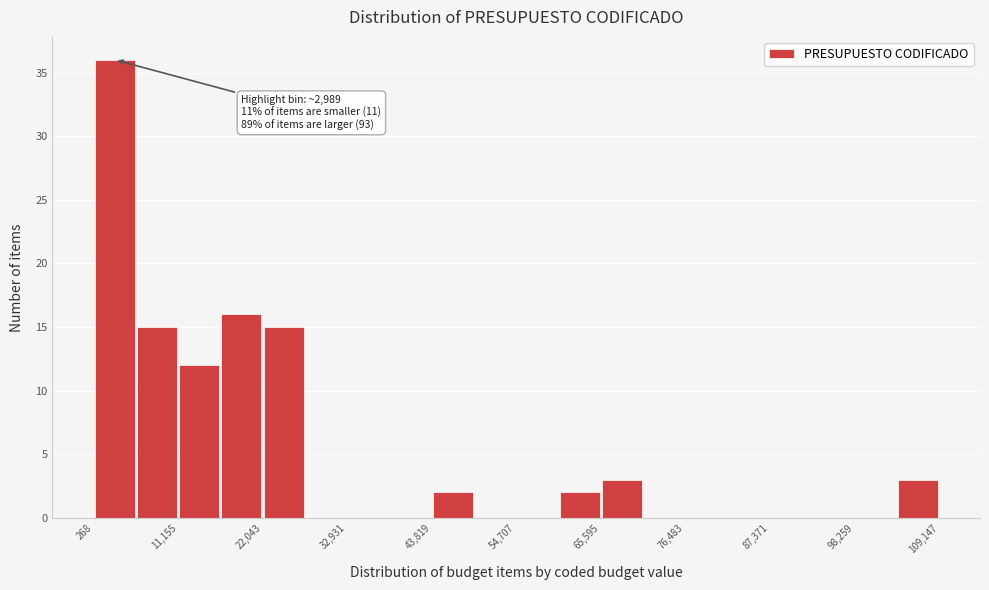

Read against the x-axis, roughly where is the centre of the tallest bar?

2000